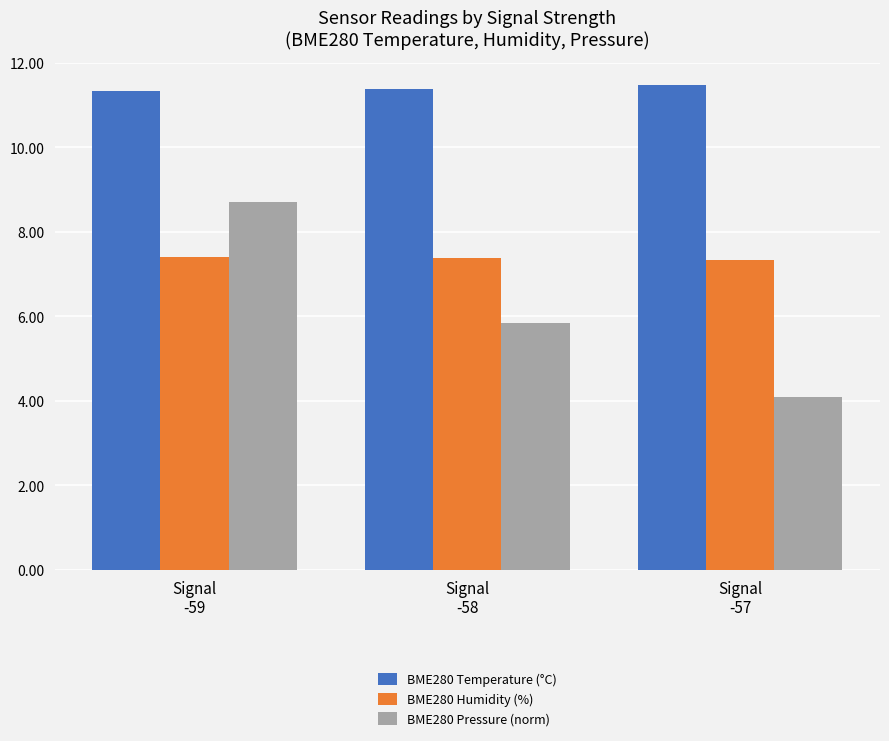

What is the average value of the BME280 Temperature (°C) series?

11.4